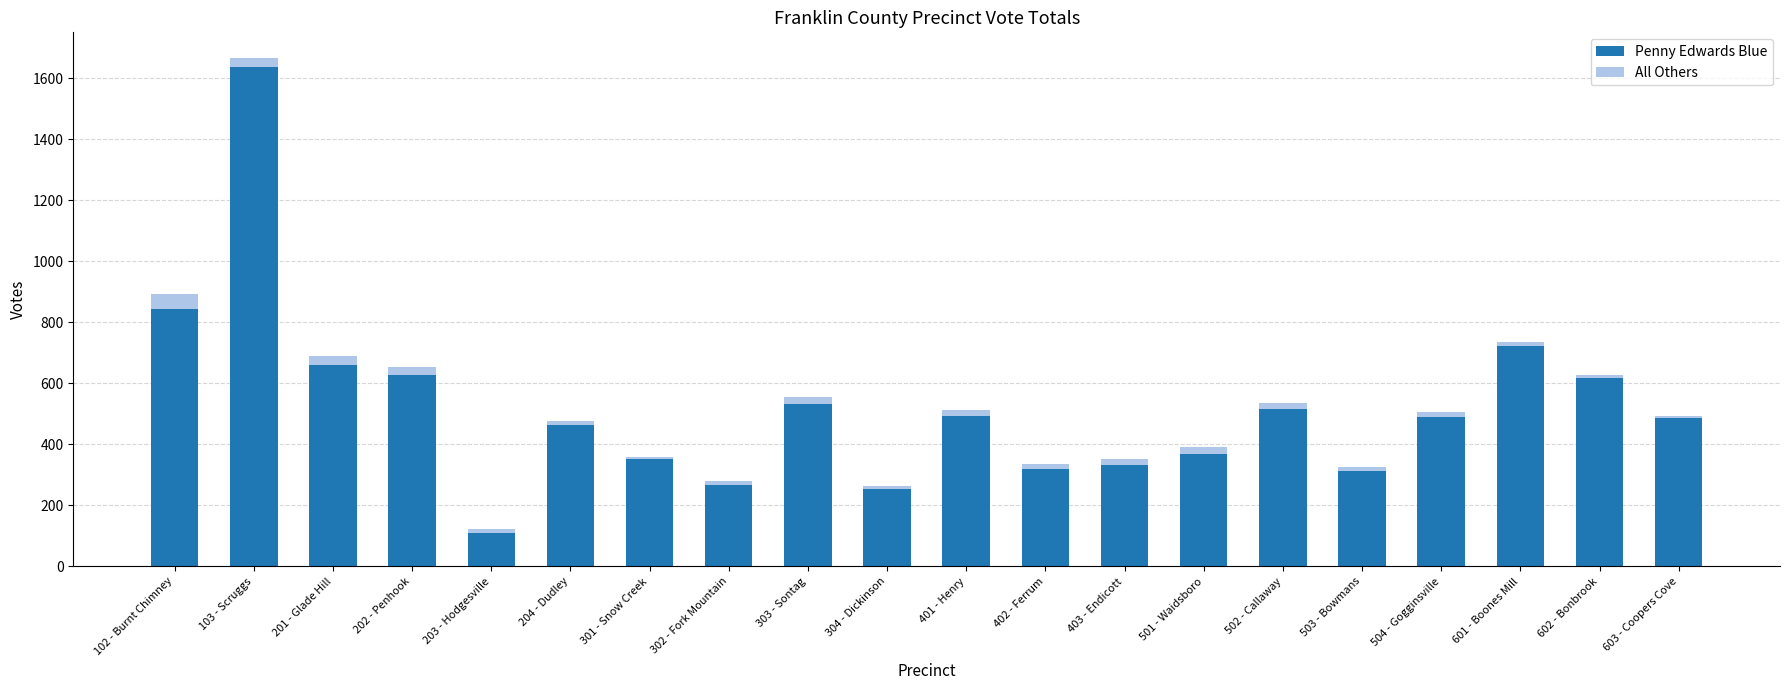

At which label does Penny Edwards Blue reach its peak?

103 - Scruggs